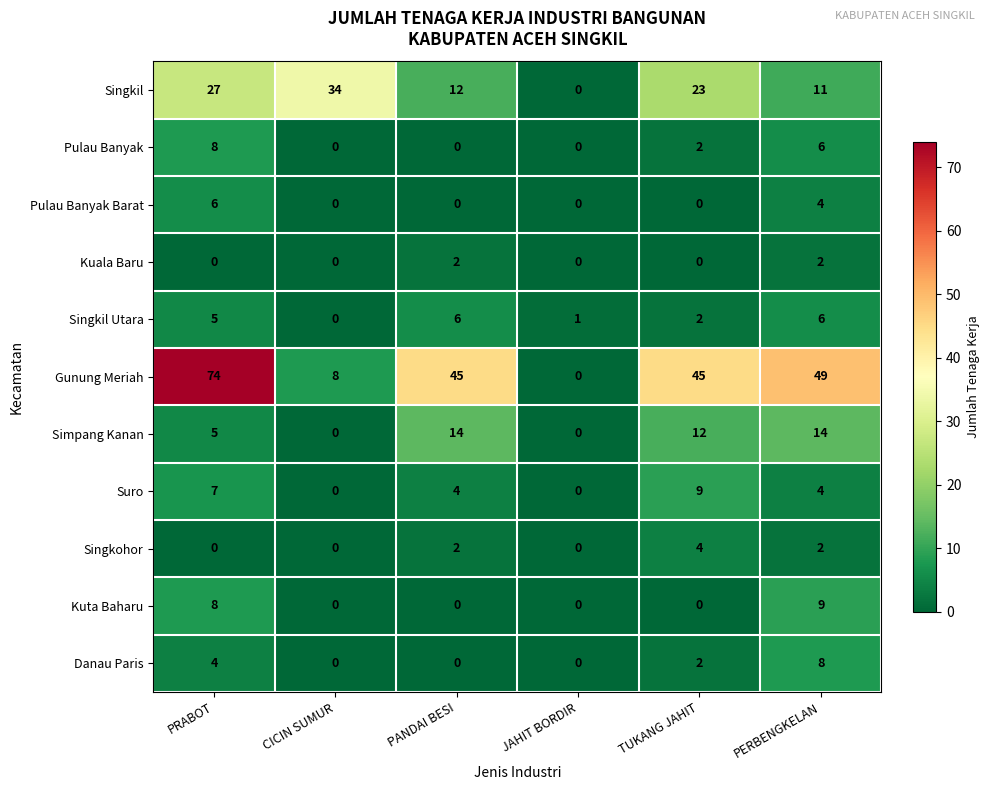

At which label does Suro first exceed 4?

PRABOT